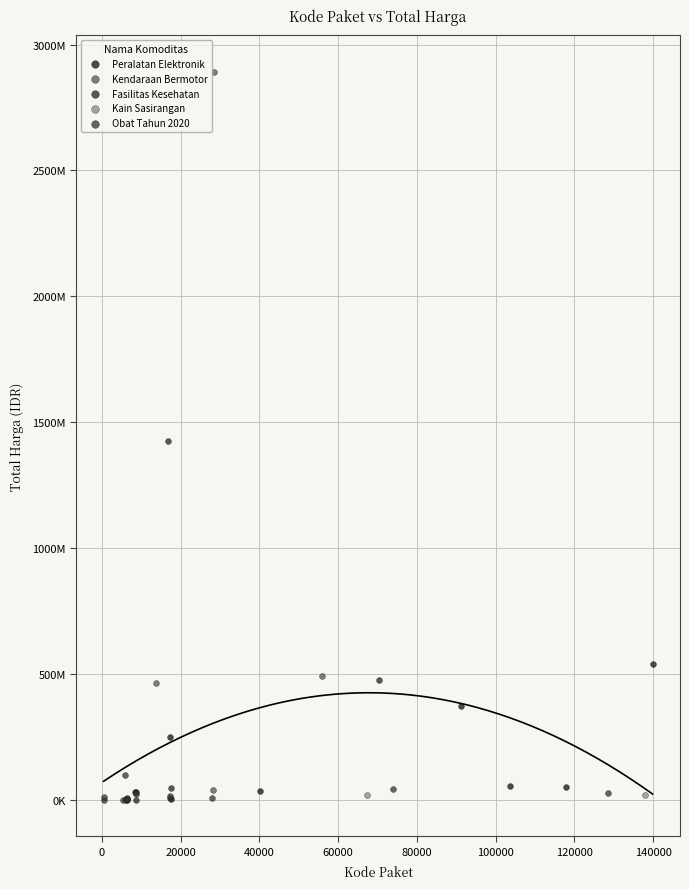

What are all the series names shown in the legend?

Kendaraan Bermotor, Fasilitas Kesehatan, Kain Sasirangan, Peralatan Elektronik, Obat Tahun 2020